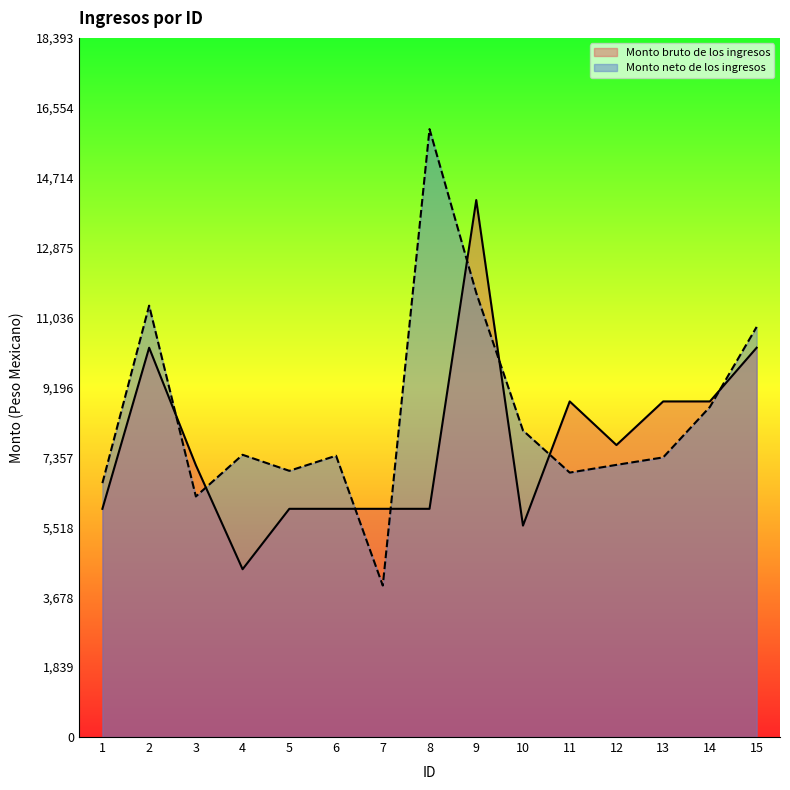

What is the highest value of the Monto bruto de los ingresos series?

14126.7